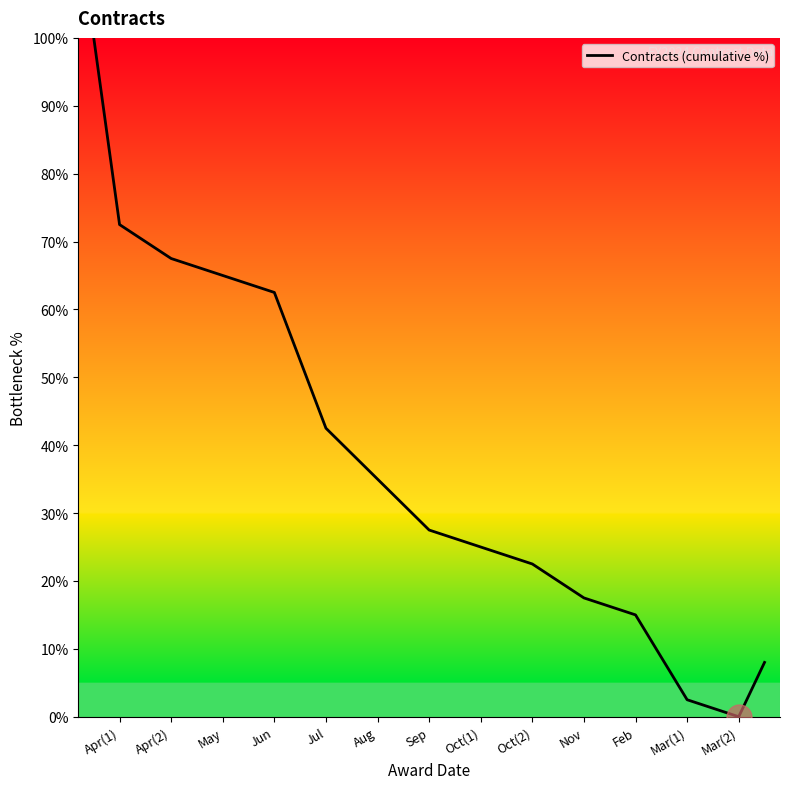

What is the maximum value shown in the chart?

100.0